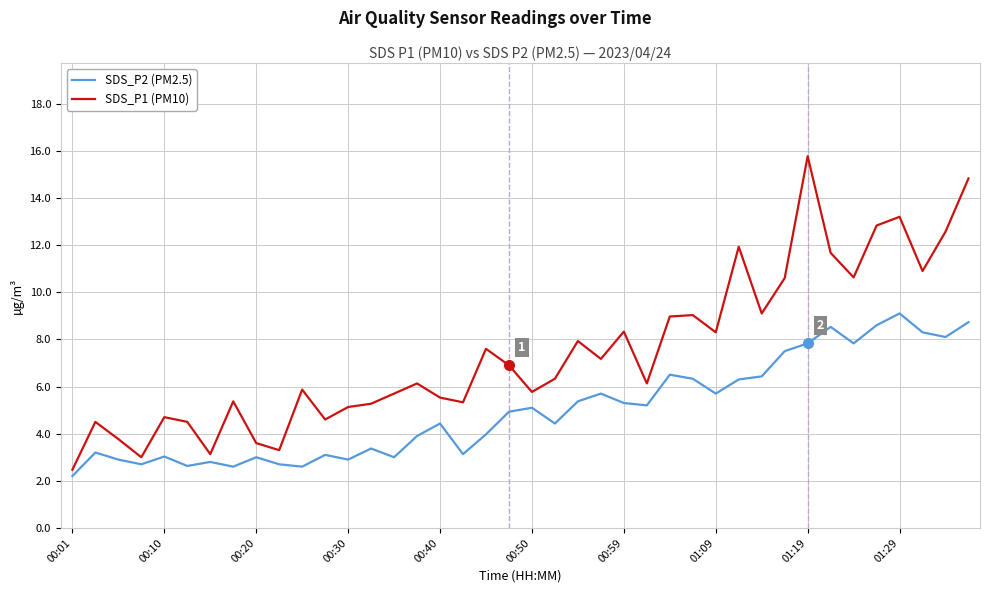

Count the number of categories in the chart.

40